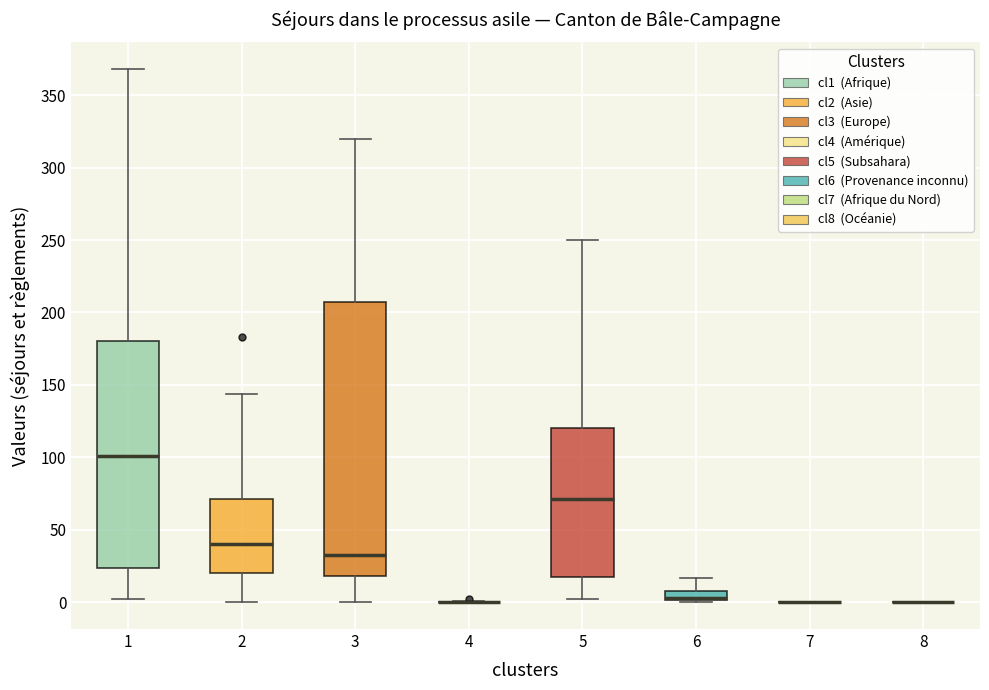

Comparing the boxes themselves (not the whiskers), which one is the tallest?

3